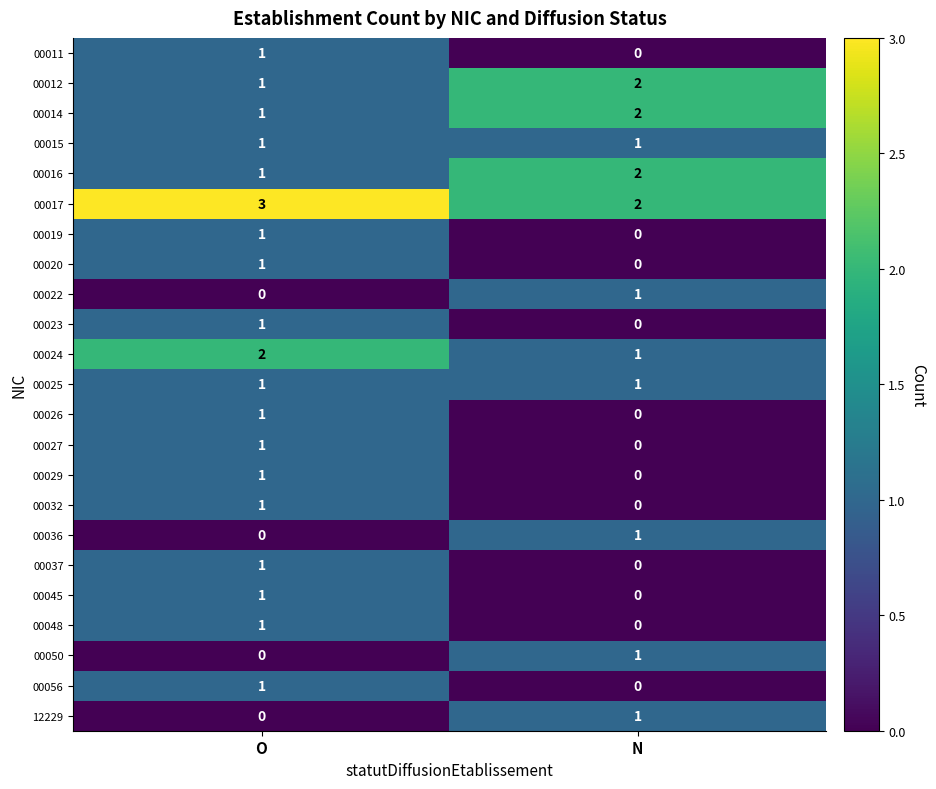

The value of 00023 at O is 1. True or false?

True